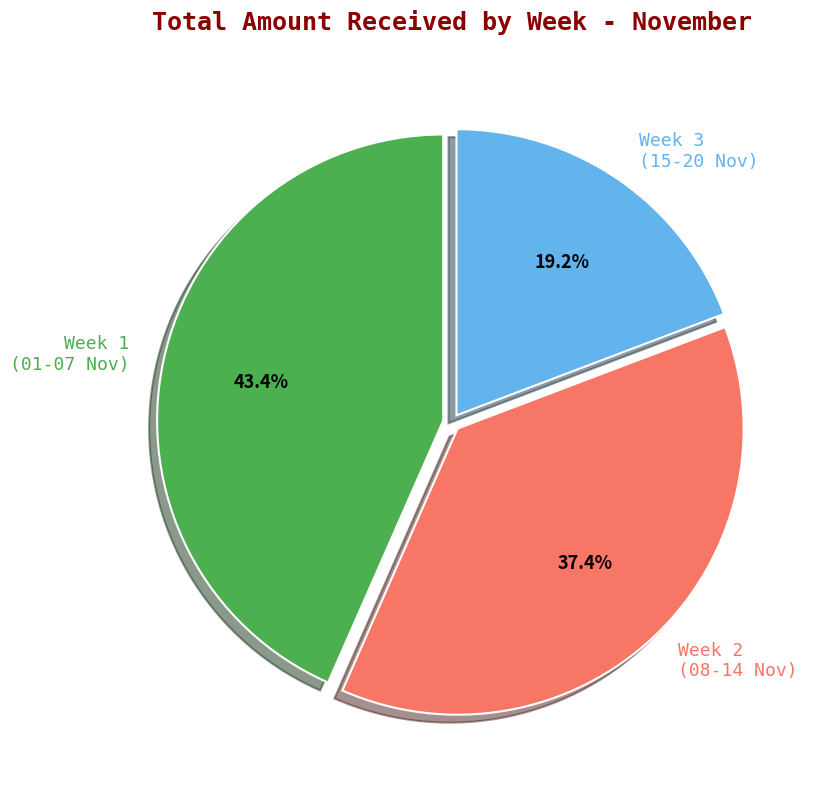

To the nearest percent, what is the difference between the largest and smallest slice percentages?

24%